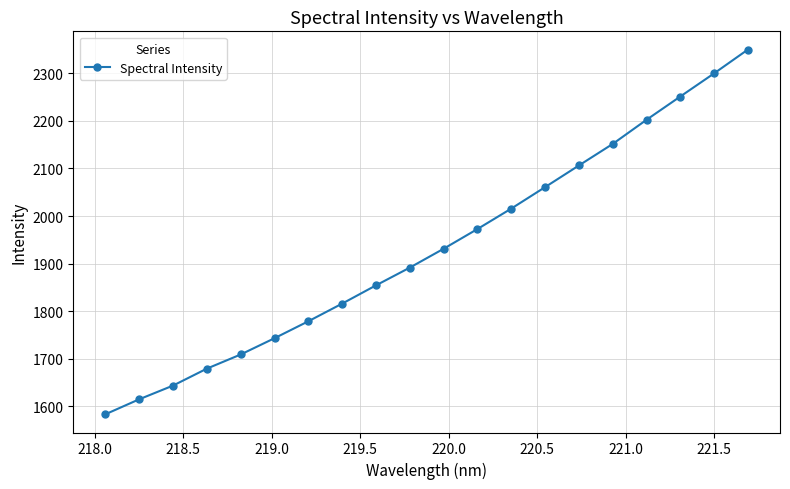

Reading left to right, what are all the values shown in this chart?

1582.9	1614.4	1643.3	1678.9	1708.7	1743.0	1778.6	1815.8	1854.2	1891.5	1931.2	1972.7	2015.6	2060.8	2106.4	2151.6	2202.4	2251.4	2300.1	2350.2